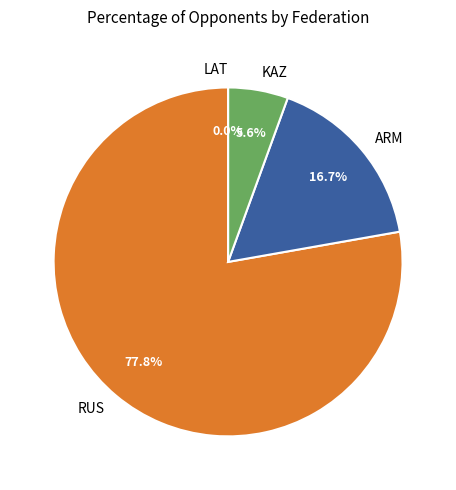

To the nearest percent, what portion does KAZ represent?

6%